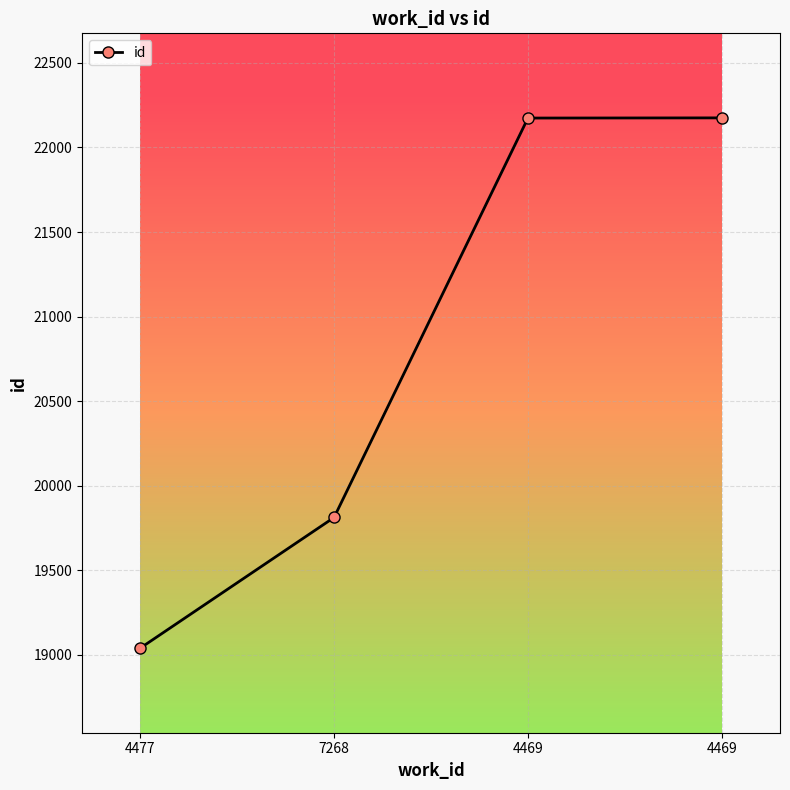

How many lines are shown in the chart?

1